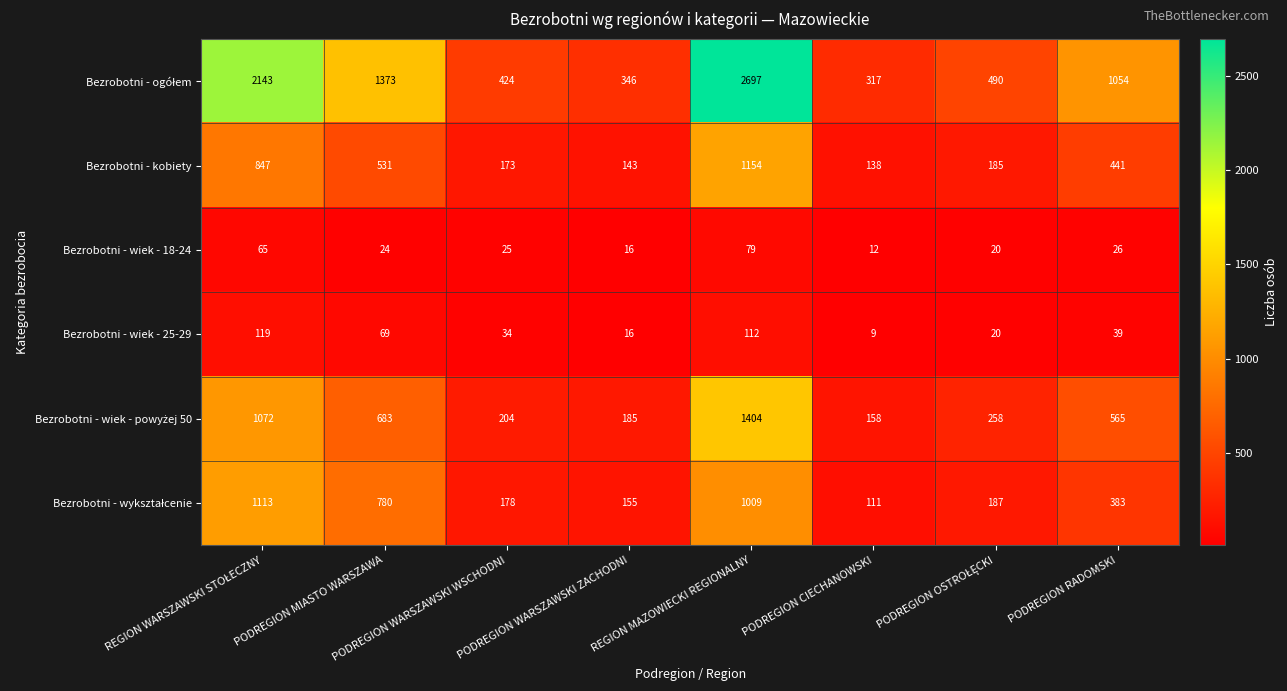

Which category has the lowest value across all series?

PODREGION CIECHANOWSKI